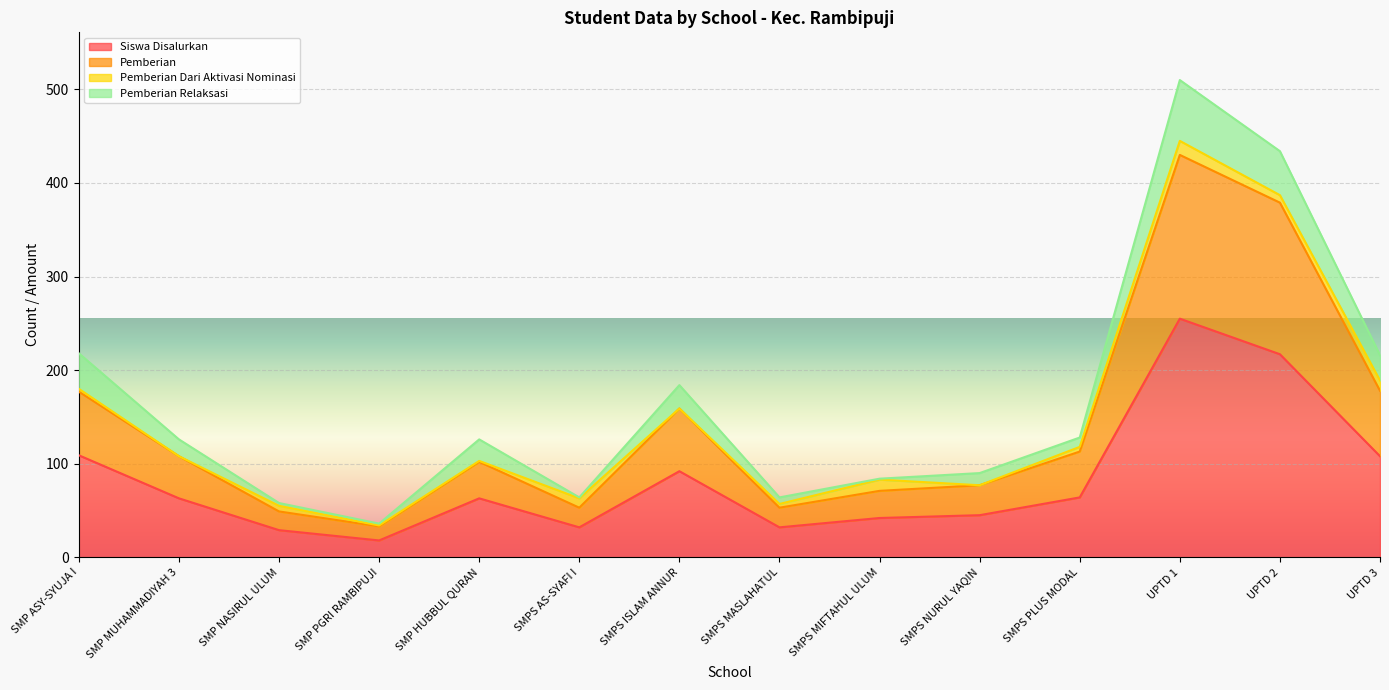

True or false: Pemberian and Dana Disalurkan intersect in this chart.

False